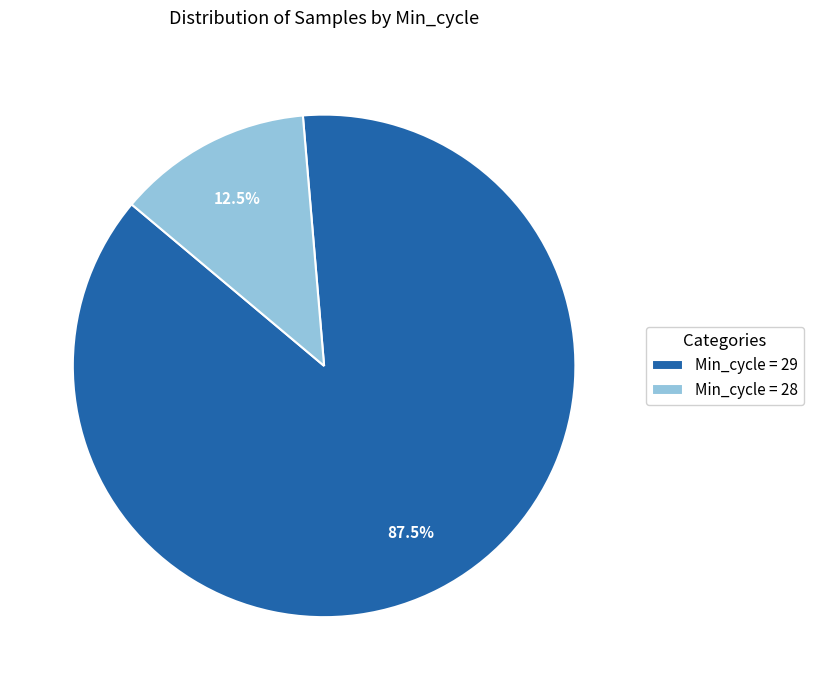

Combined, what portion of the pie is Min_cycle = 29 and Min_cycle = 28?

100.0%